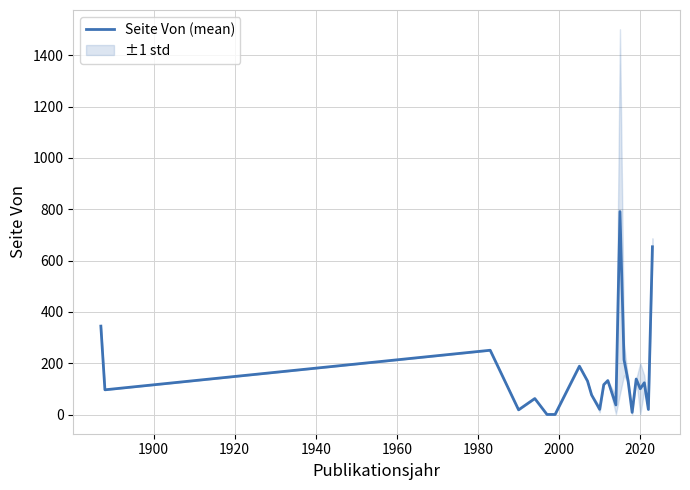

True or false: there are more than 0 points higher than both neighbors.

True